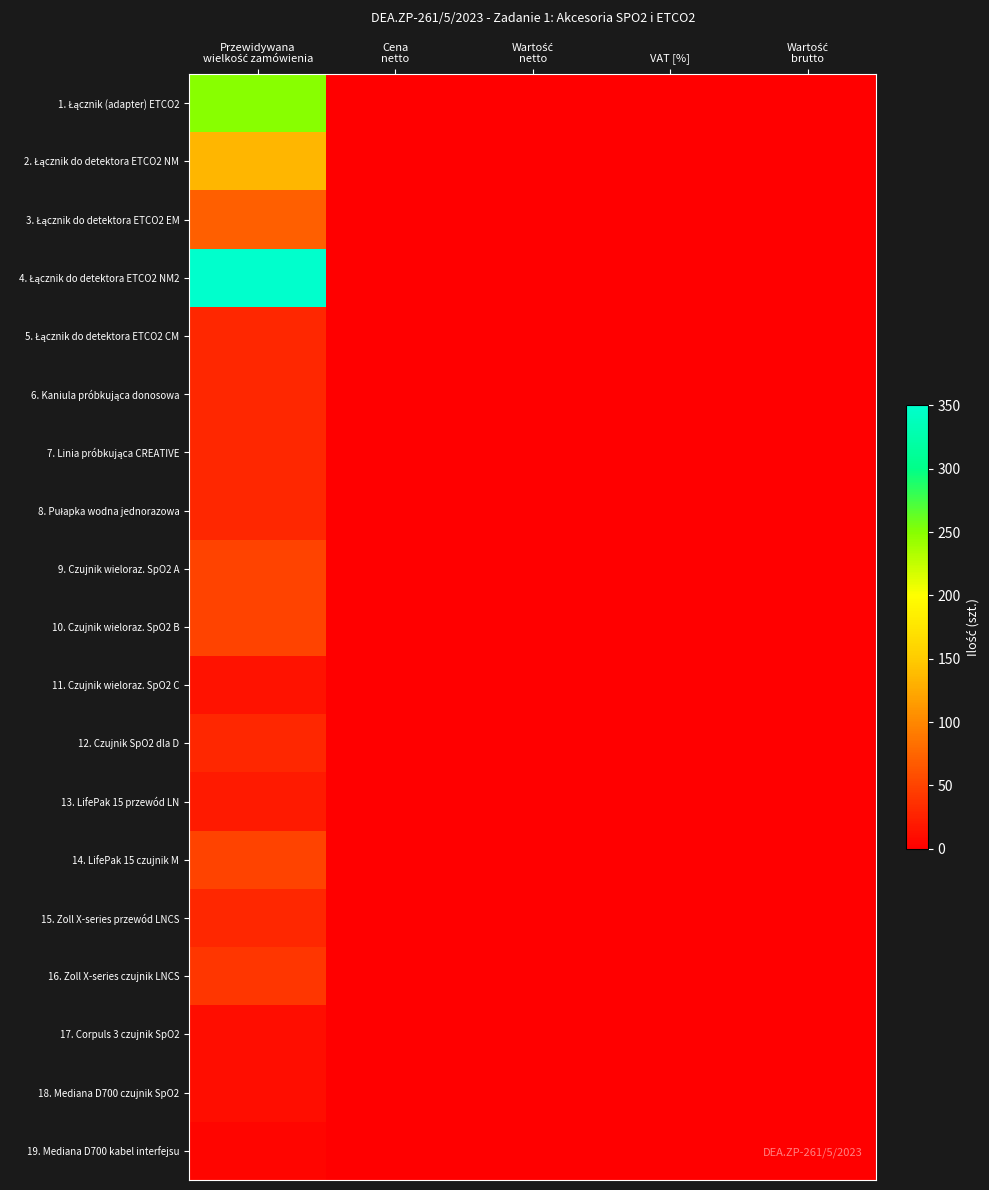

Which label corresponds to the largest value in the chart?

Przewidywana
wielkość zamówienia